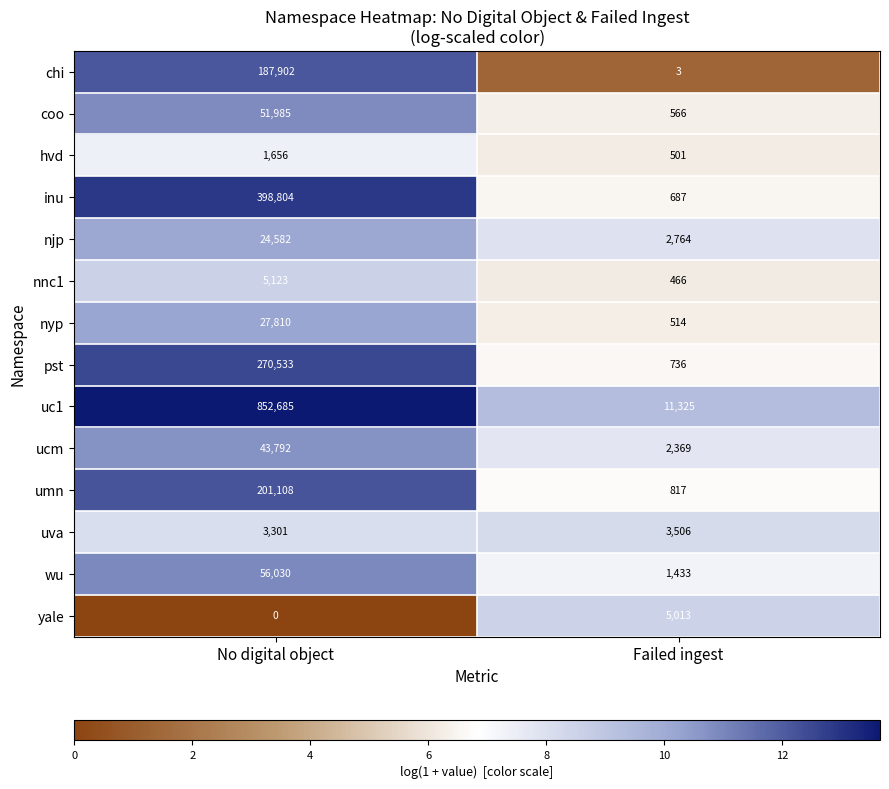

True or false: wu has a value of 2230 at Failed ingest.

False